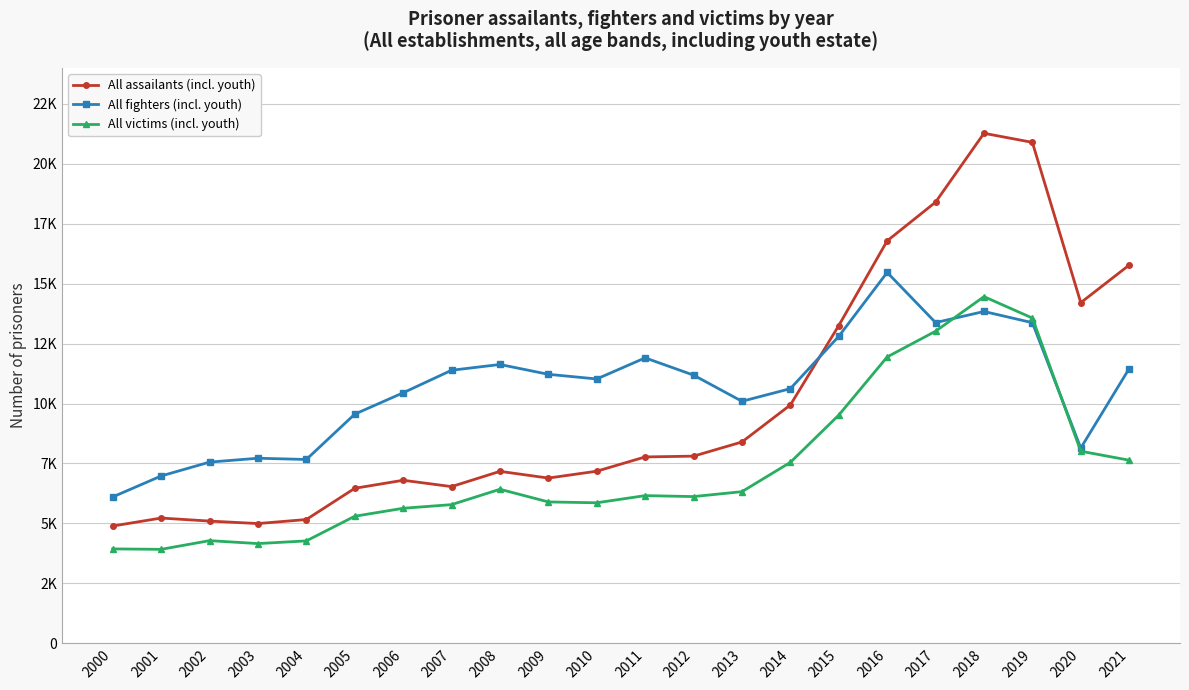

List the labels in order of All fighters (incl. youth) value, smallest first.

2000, 2001, 2002, 2004, 2003, 2020, 2005, 2013, 2006, 2014, 2010, 2012, 2009, 2007, 2021, 2008, 2011, 2015, 2019, 2017, 2018, 2016